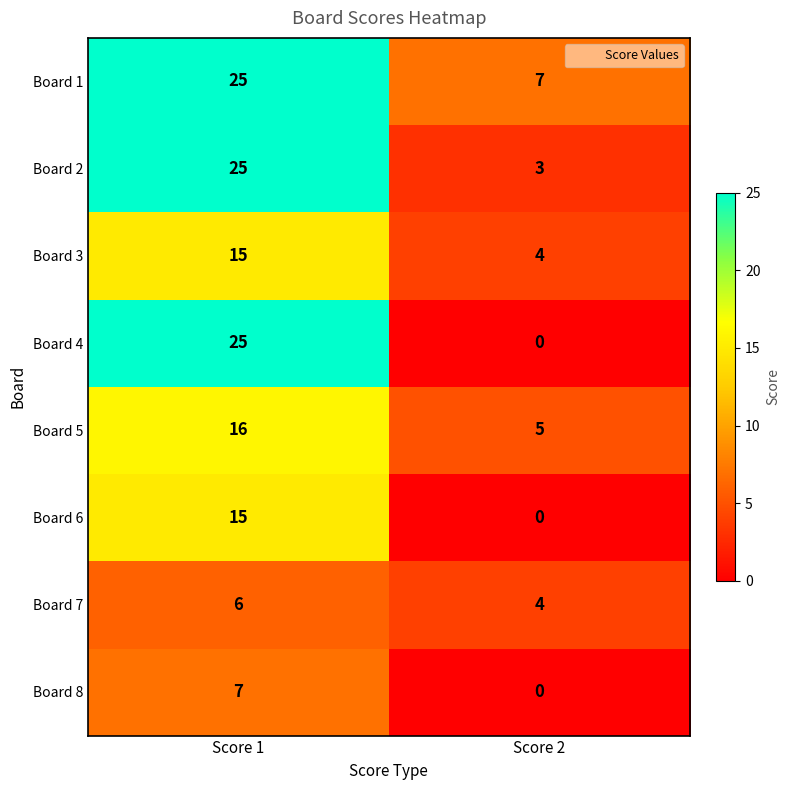

List the labels in order of Board 3 value, largest first.

Score 1, Score 2